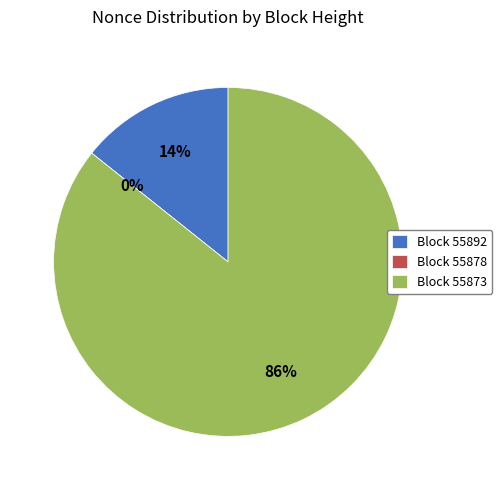

What percentage is NOT represented by 55892?

85.7%